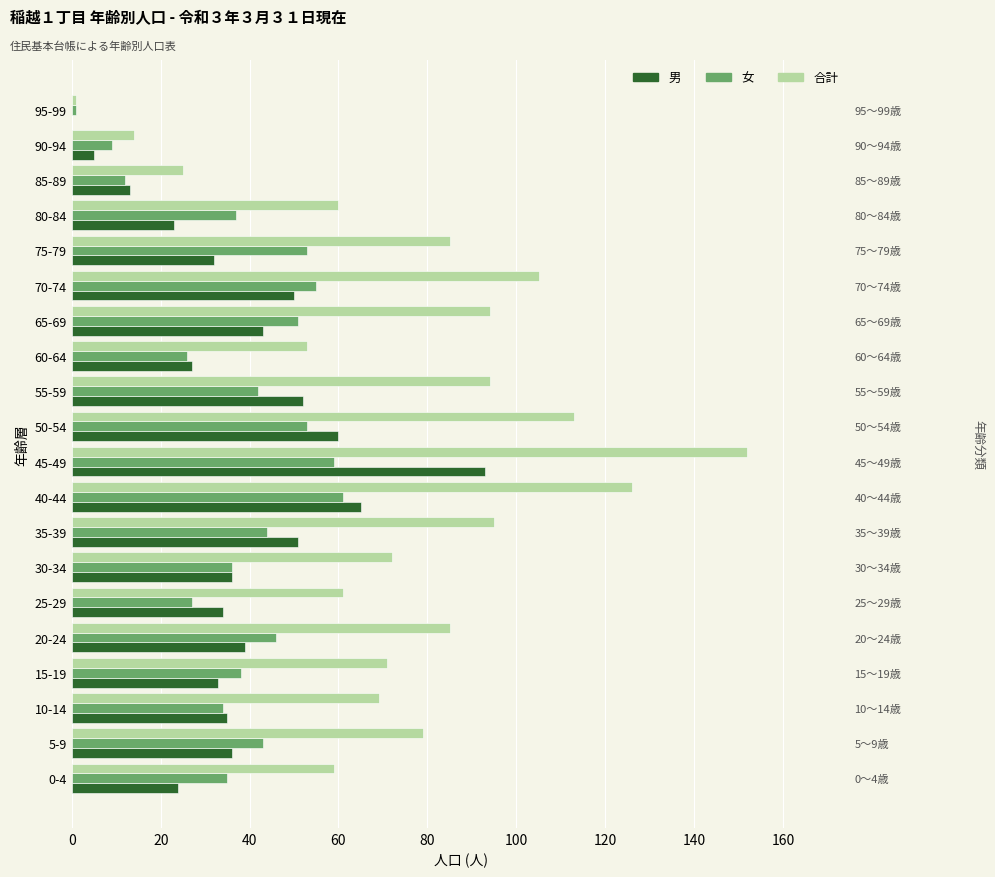

What is the difference between the maximum and minimum values in the 男 series?

93